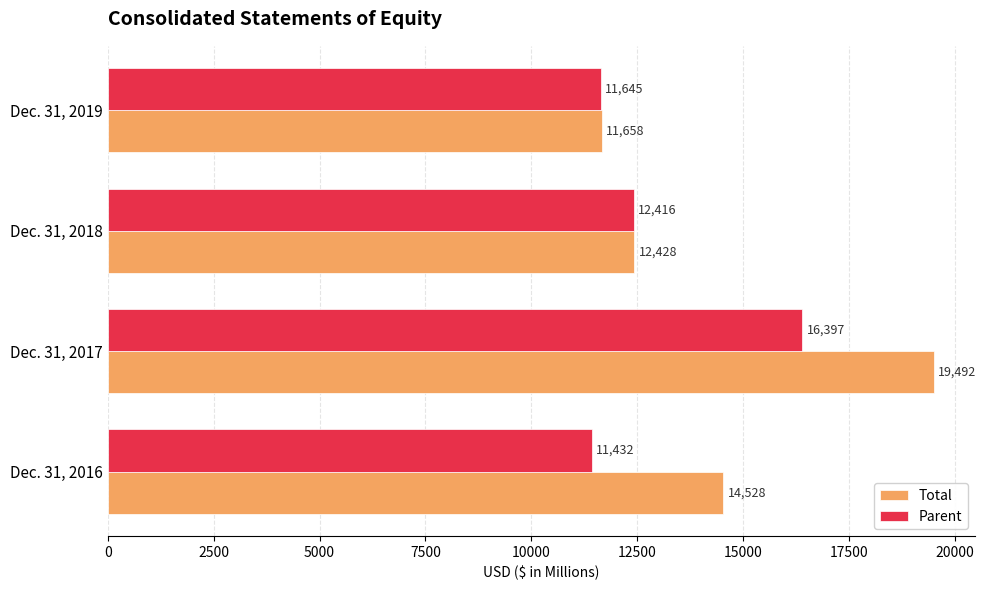

List the series in order of their peak value, highest first.

Total, Parent